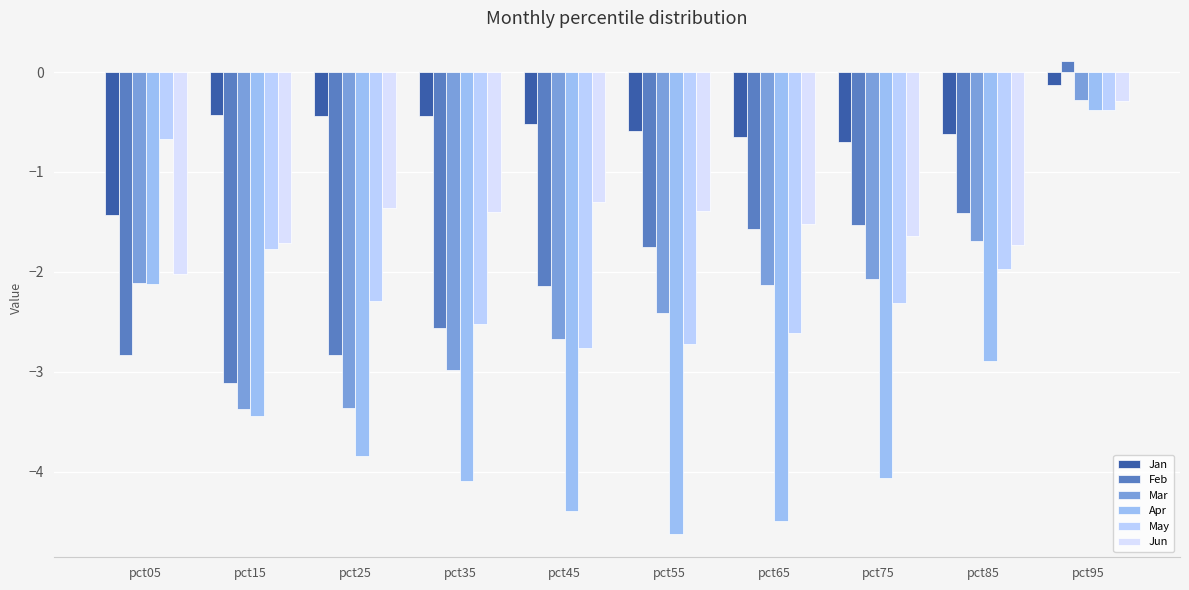

What is the spread (max minus min) of values at pct15?

3.0